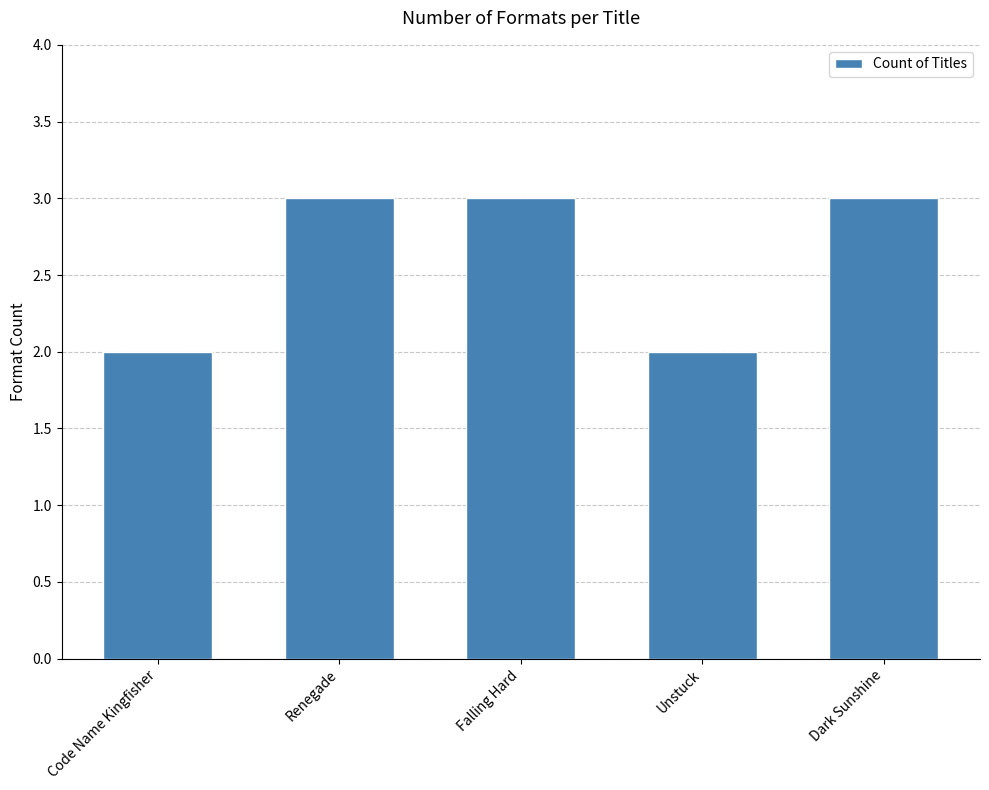

Reading left to right, what are all the values shown in this chart?

2	3	3	2	3